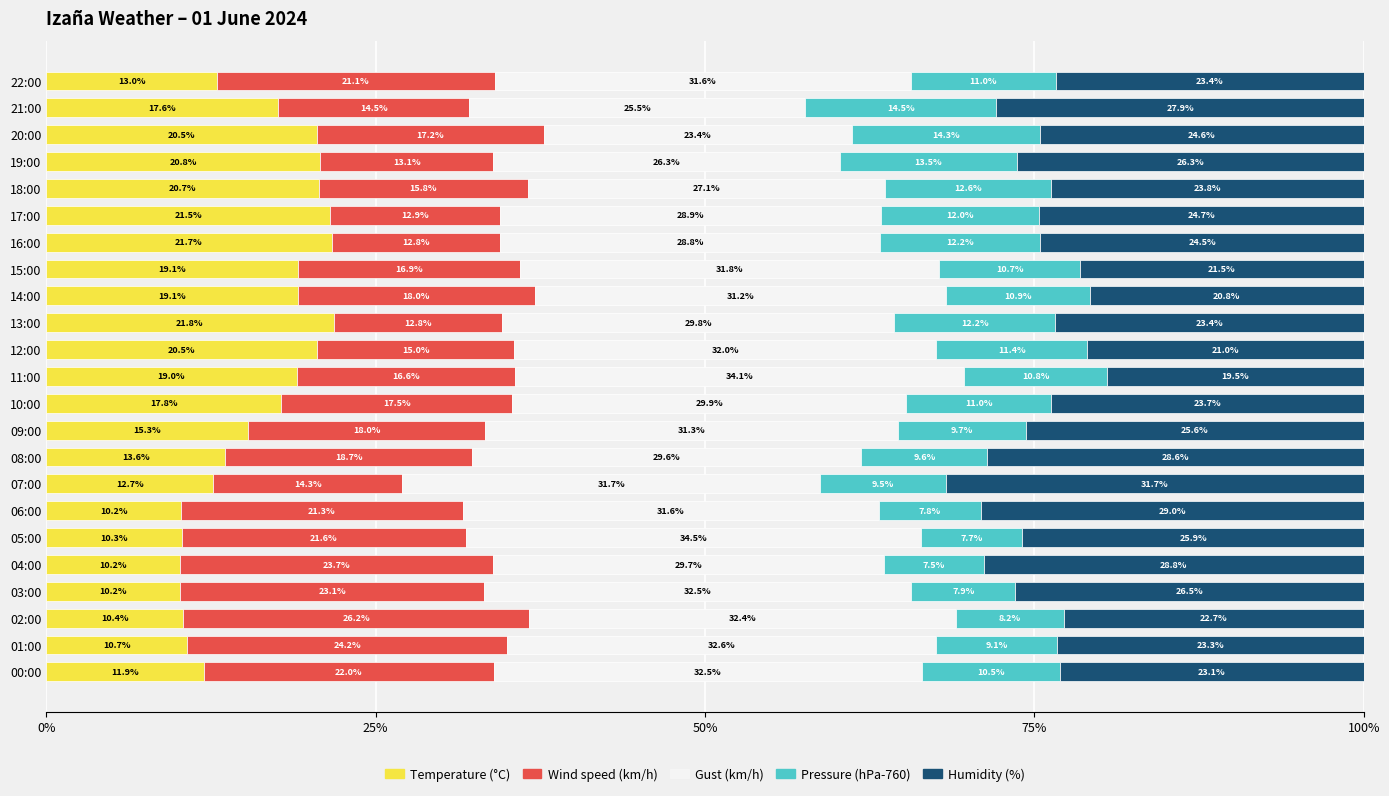

What is the total value across all series at 15:00?

100.0